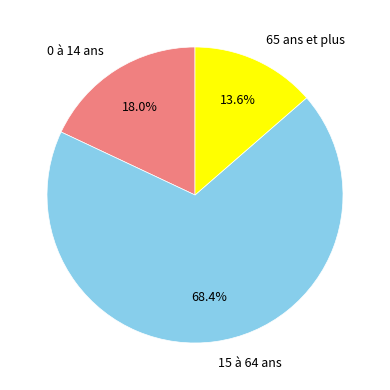

To the nearest percent, what portion does 65 ans et plus represent?

14%